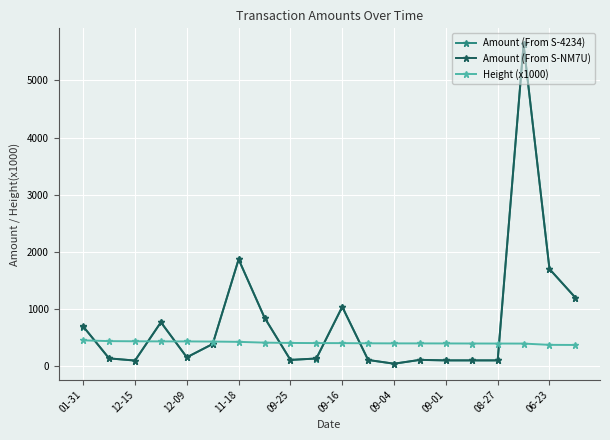

True or false: Amount (From S-NM7U) has more than 2 points higher than both neighbors.

True